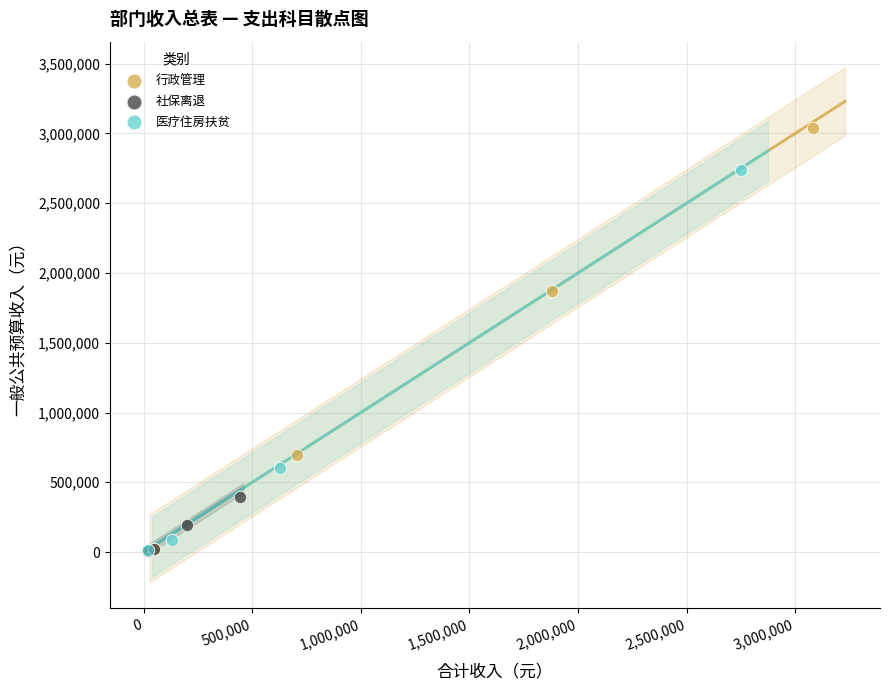

Which series contains the highest Y value?

行政管理